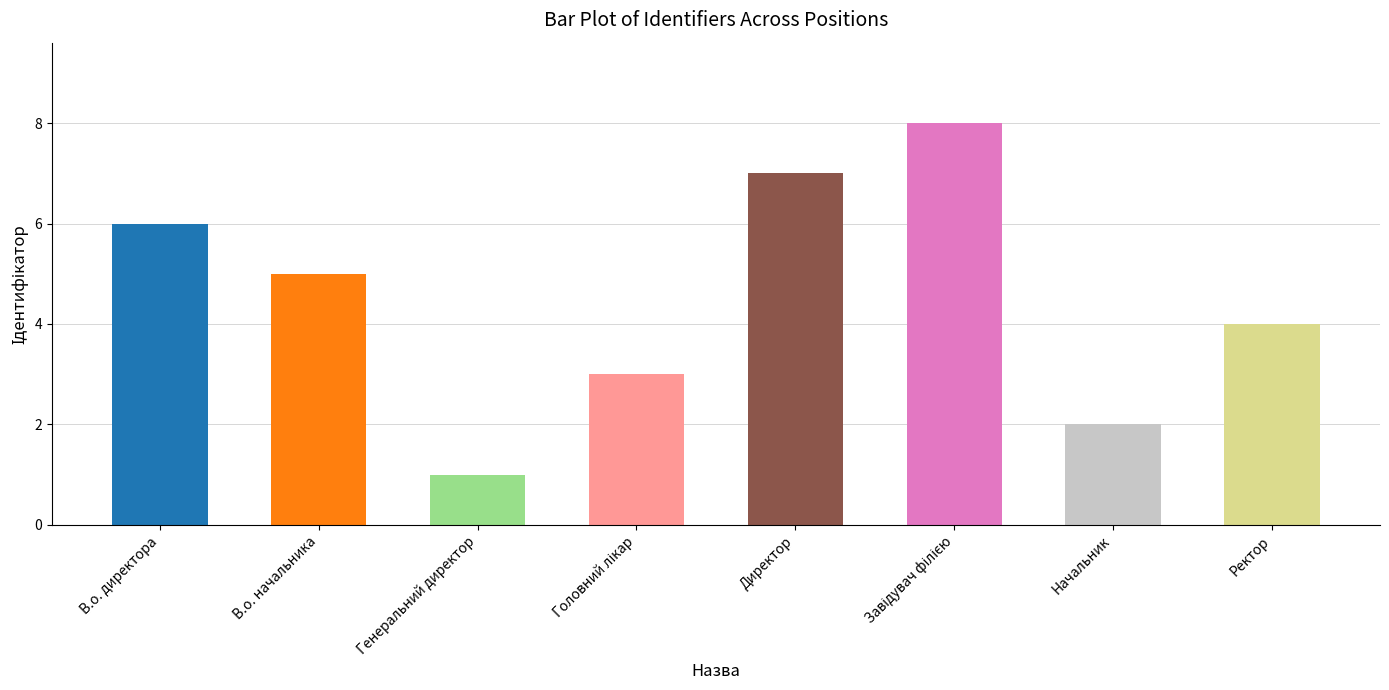

Count the values in the range 3 to 7.

5